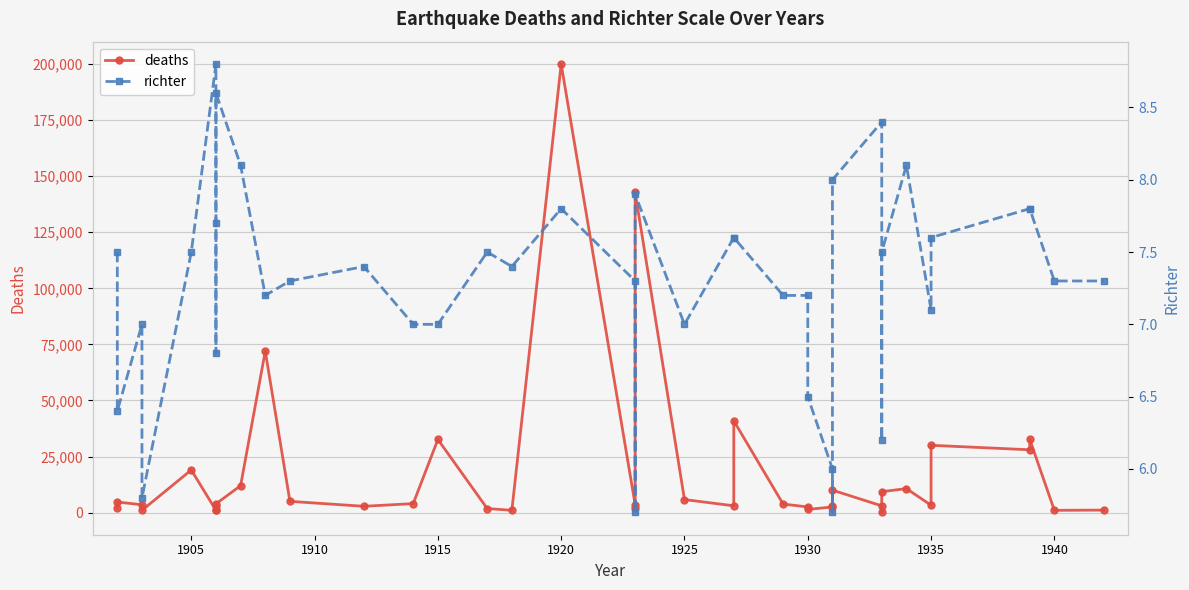

True or false: deaths has a value of 5118.2 at 1935.

False